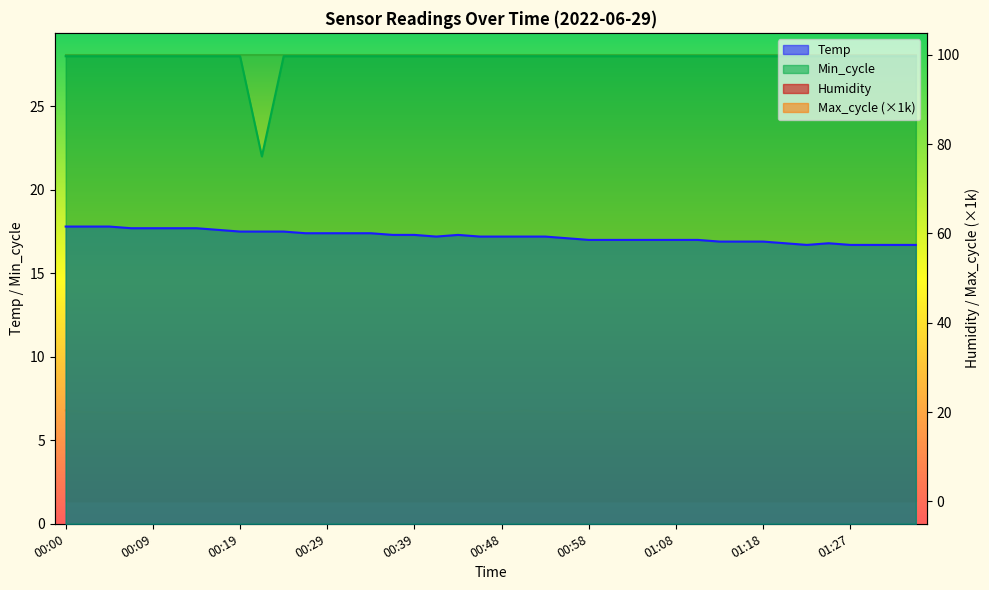

What position from the left is 01:13?

31